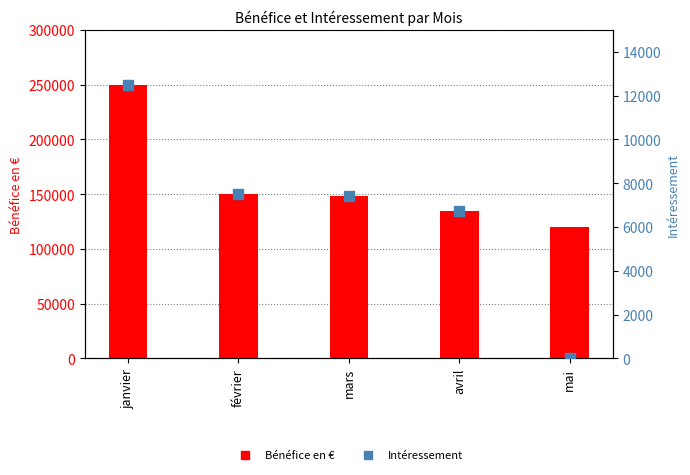

Which series has the largest total across all categories?

Bénéfice en €